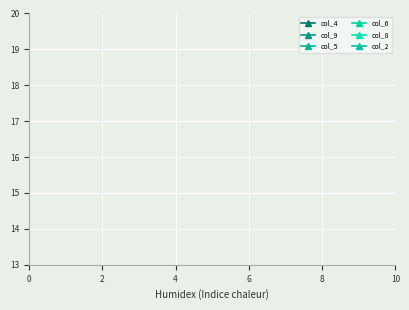

How many lines are shown in the chart?

6